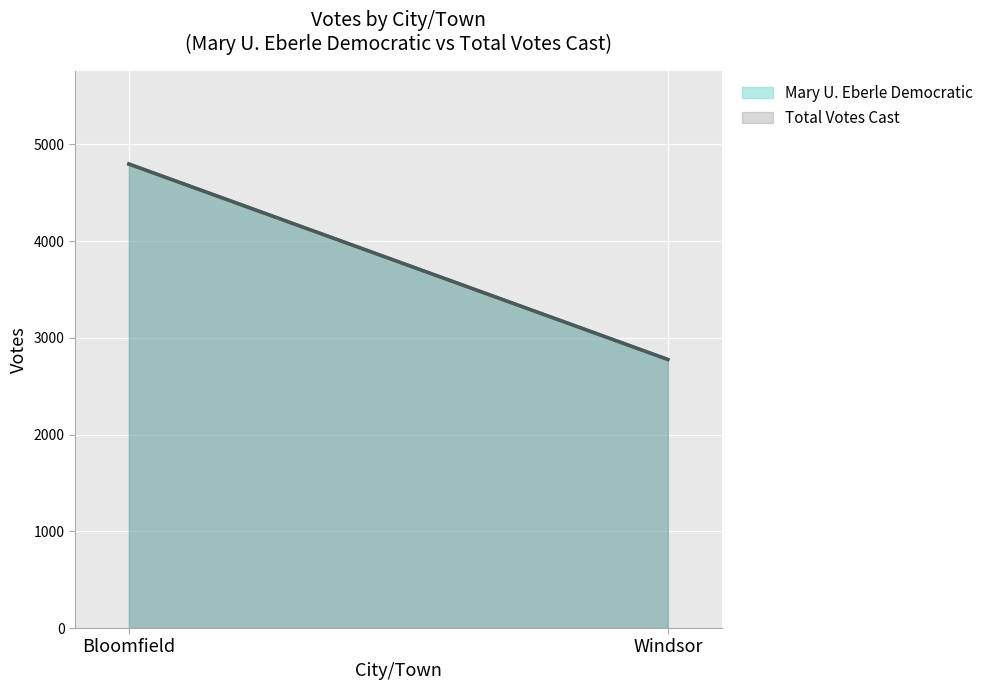

Which series has the widest spread of values?

Mary U. Eberle Democratic